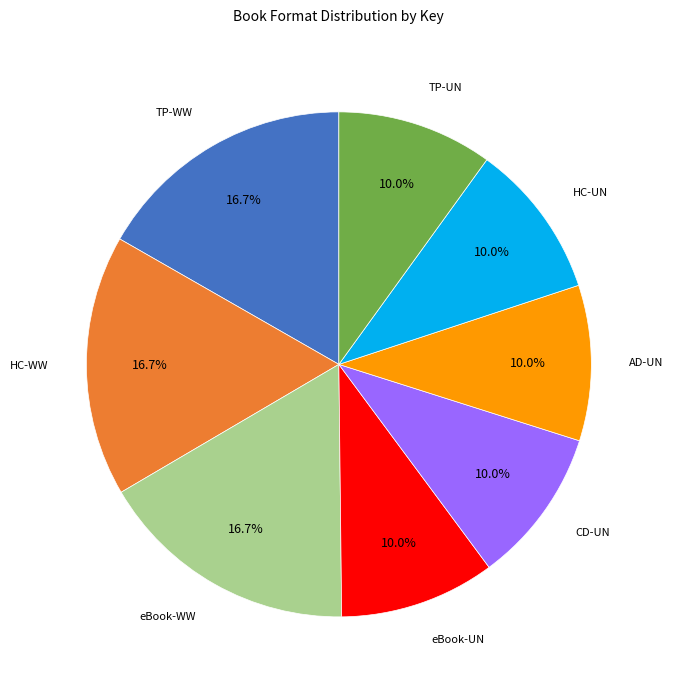

Is there any slice that represents more than half of the pie?

No